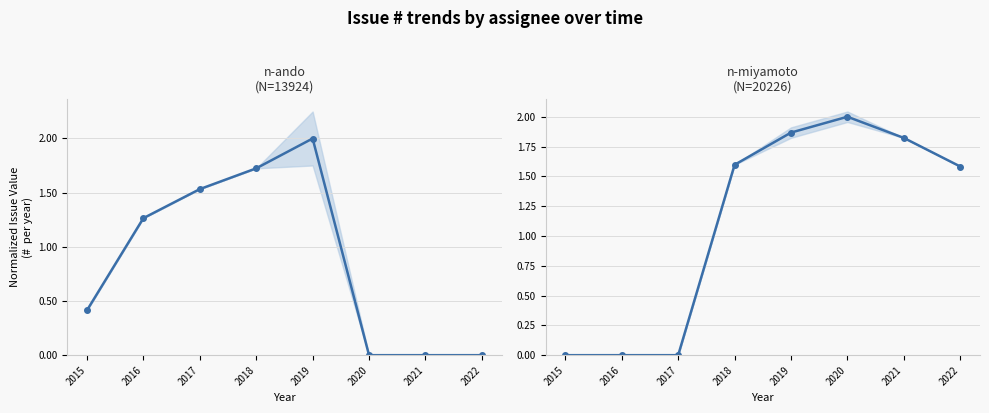

At which category is the sum across all series the highest?

2019